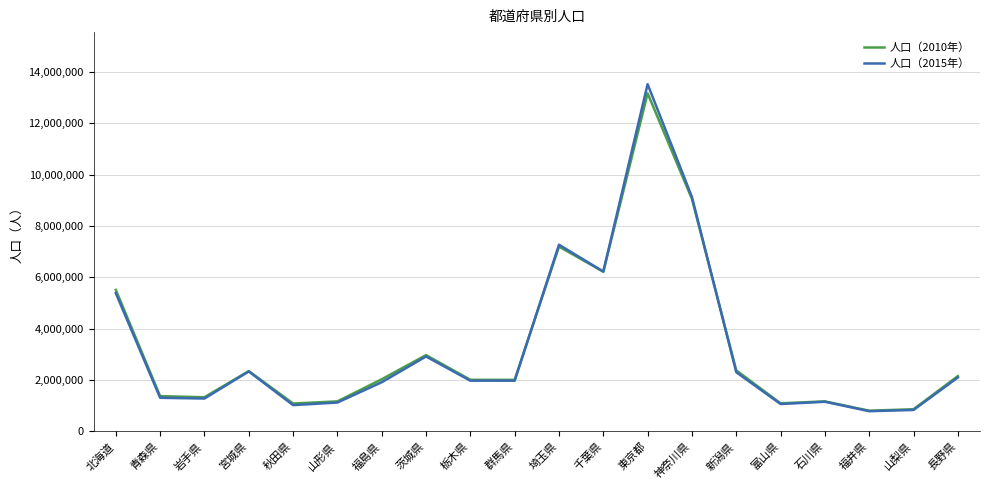

What is the difference between the 人口（2015年） values at 福井県 and 宮城県?

1547159